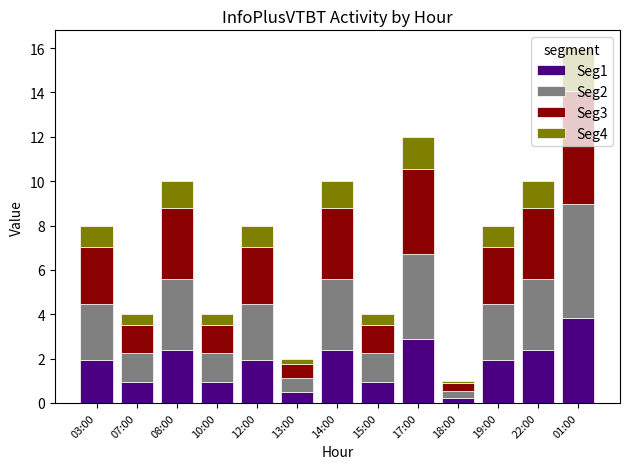

What is the average value of the Seg1 series?

1.8